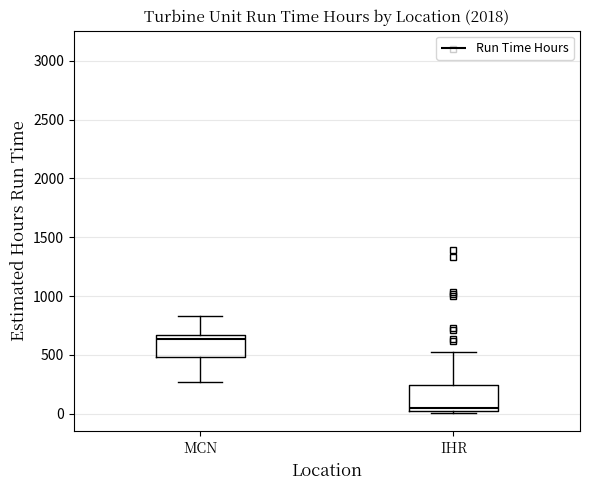

Reading left to right, read every box against the y-axis: the position of its median line, the range the box covers, and the ends of its whiskers. The values are not printed on the chart, so give them approximately, as read against the axis.

MCN: median 650 (just below the box's upper edge), box 500 to 650, whiskers 250 to 850
IHR: median 50, box 0 to 250, whiskers 0 to 500